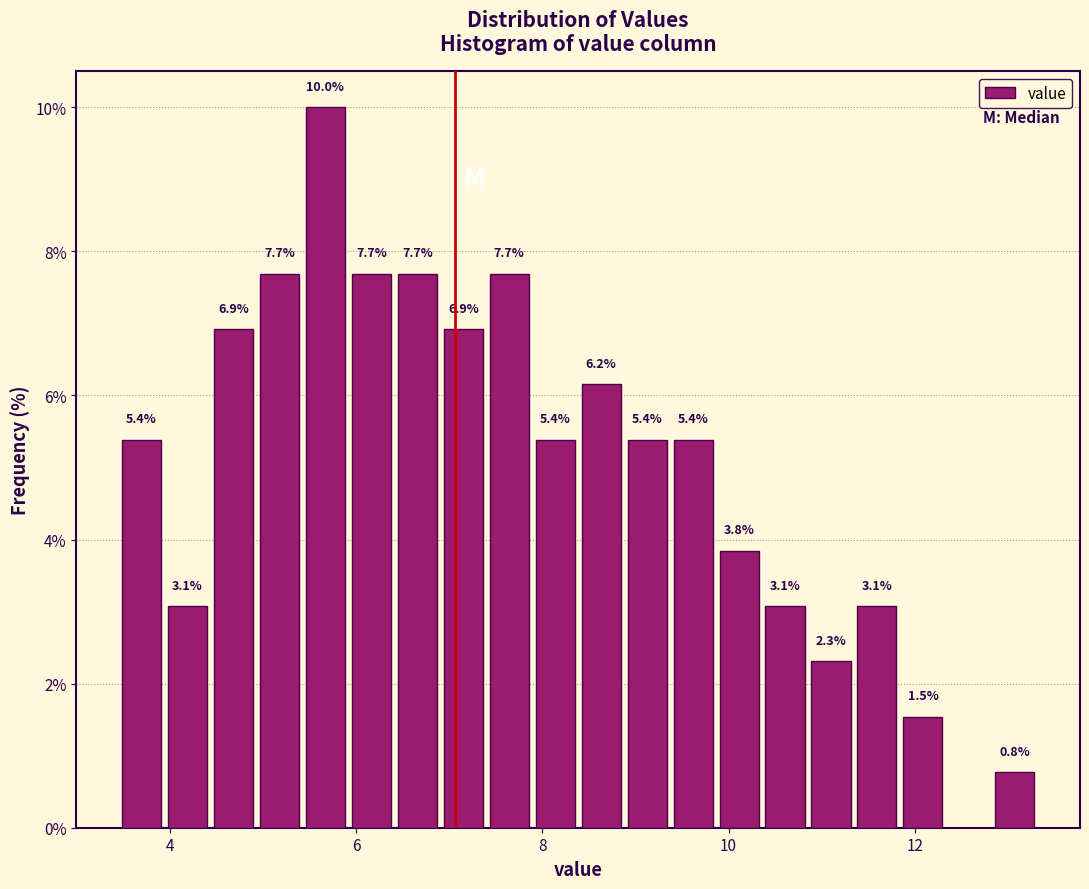

Read against the x-axis, roughly where is the centre of the tallest bar?

5.6